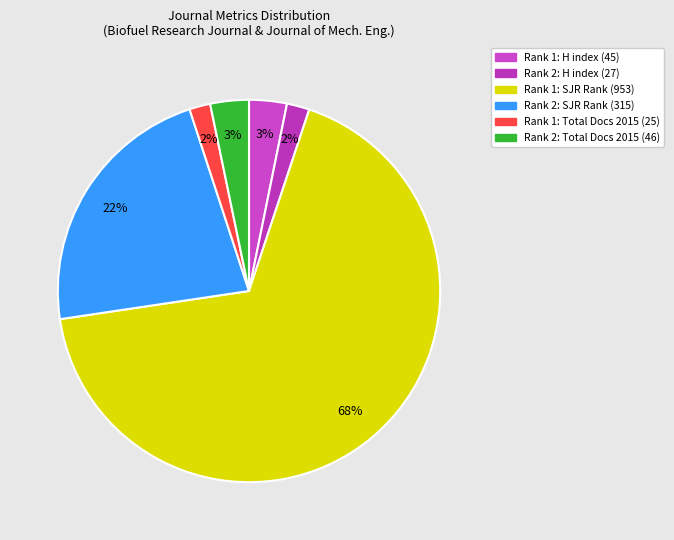

To the nearest percent, what is the difference between the largest and smallest slice percentages?

66%